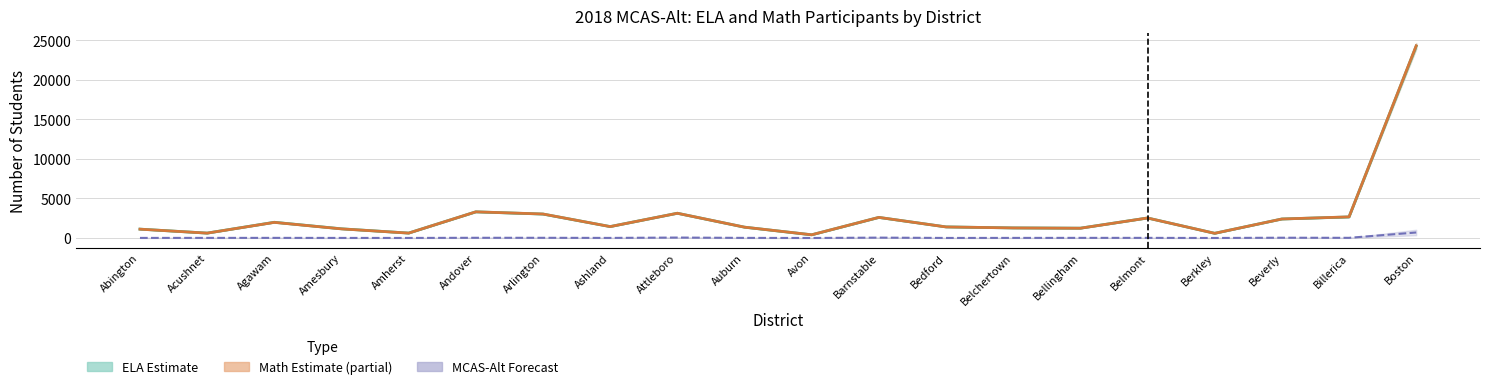

Which has a higher value, Boston or Bedford?

Boston